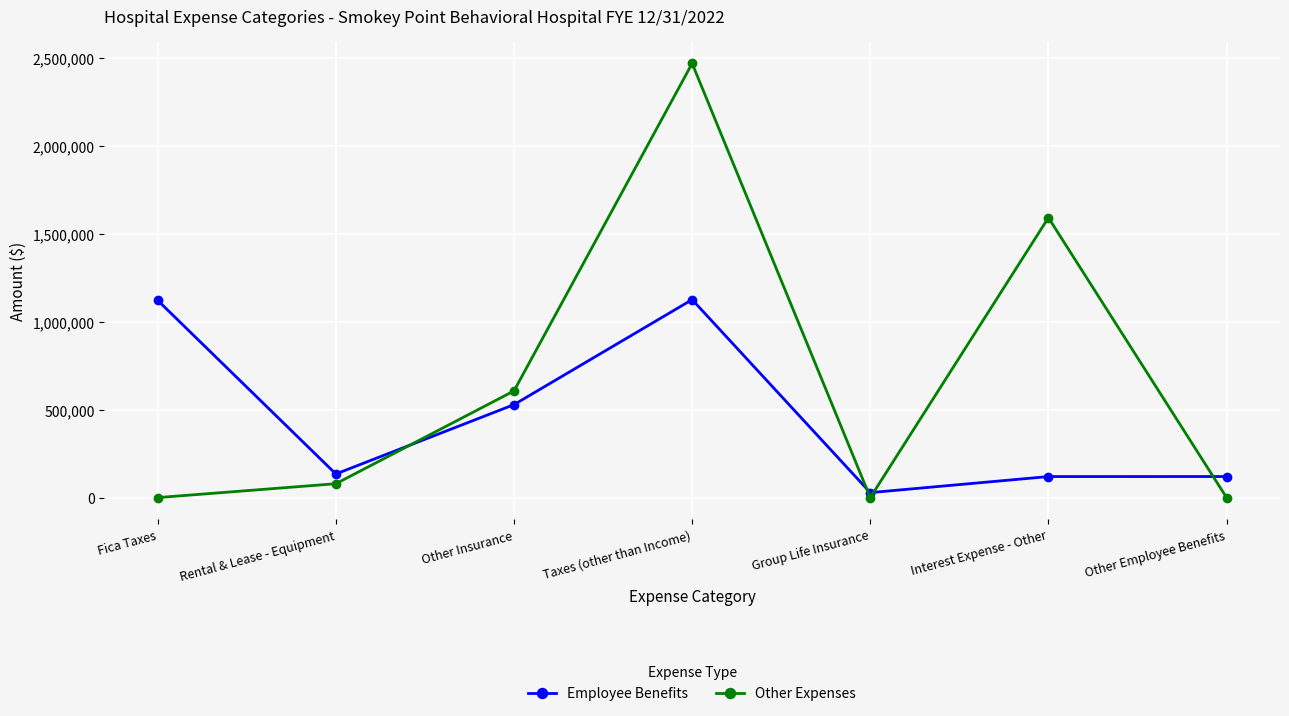

How many data points in Other Expenses are above 78858?

4